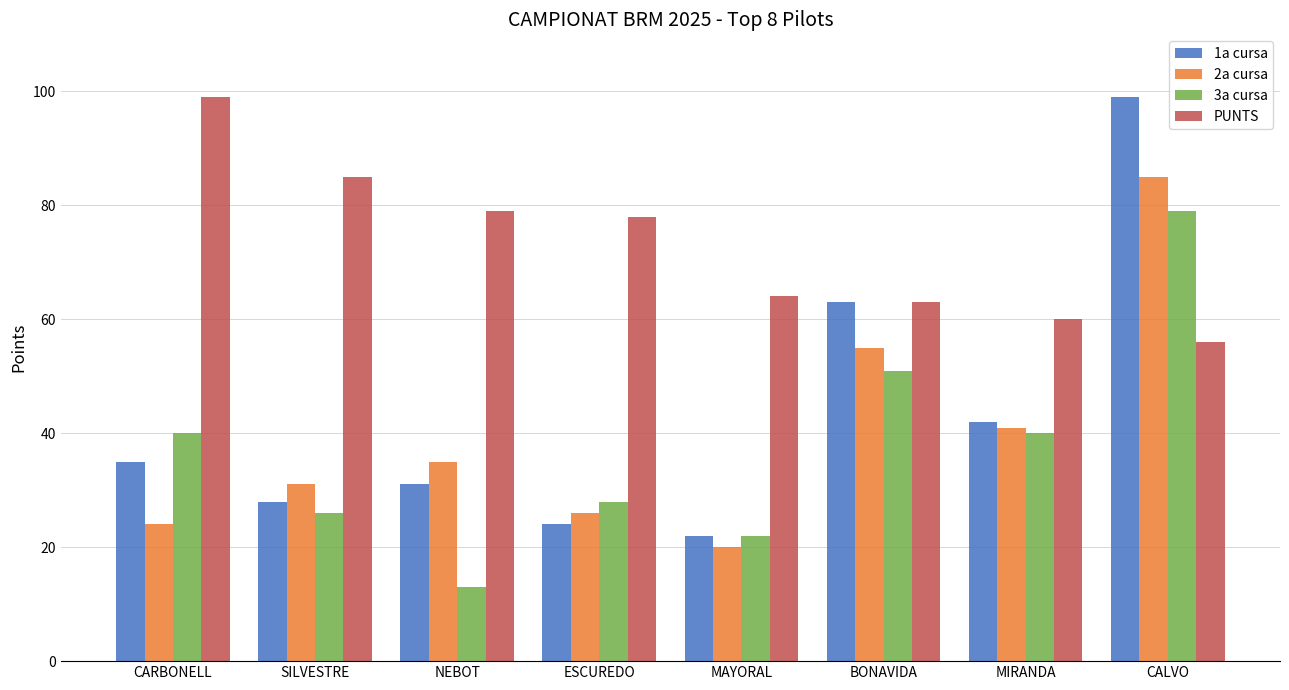

What is the label of the 2nd bar from the left?

SILVESTRE